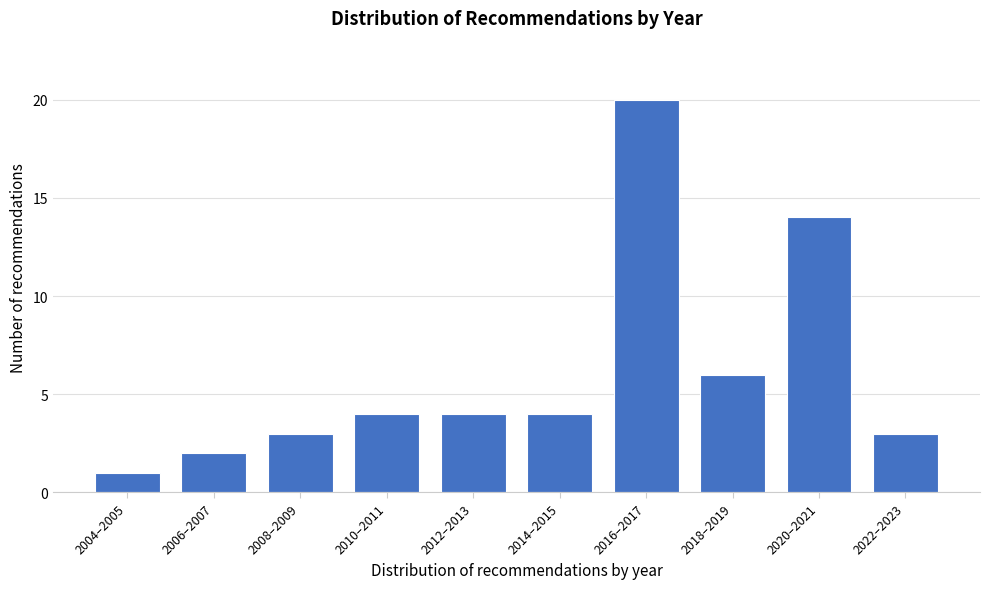

Reading left to right, list all the values displayed in this chart.

1	2	3	4	4	4	20	6	14	3